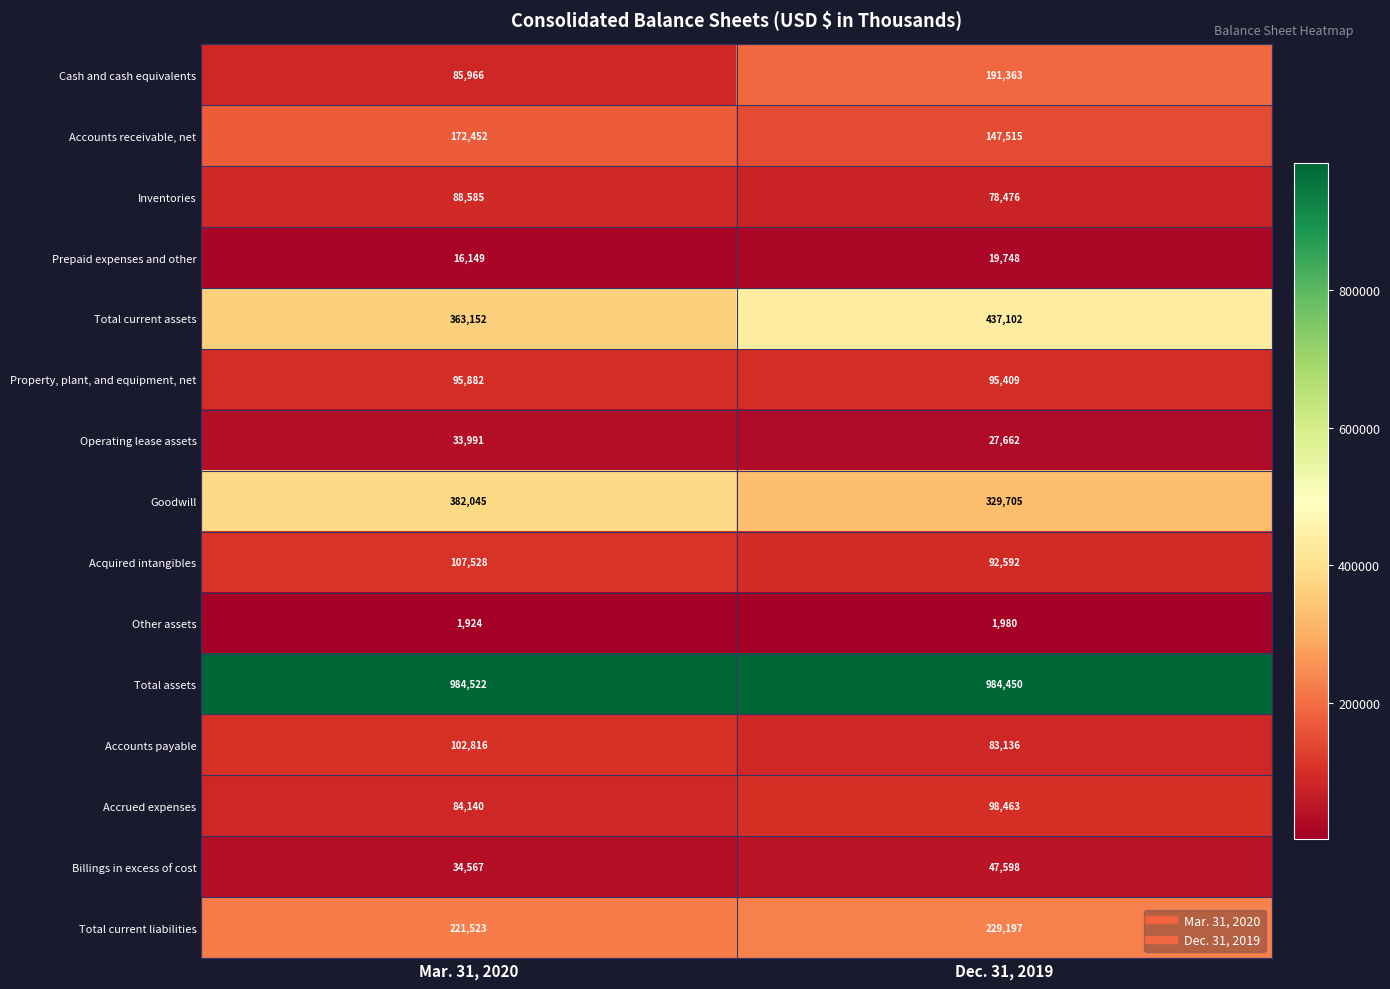

What is the sum of all Goodwill values?

711750